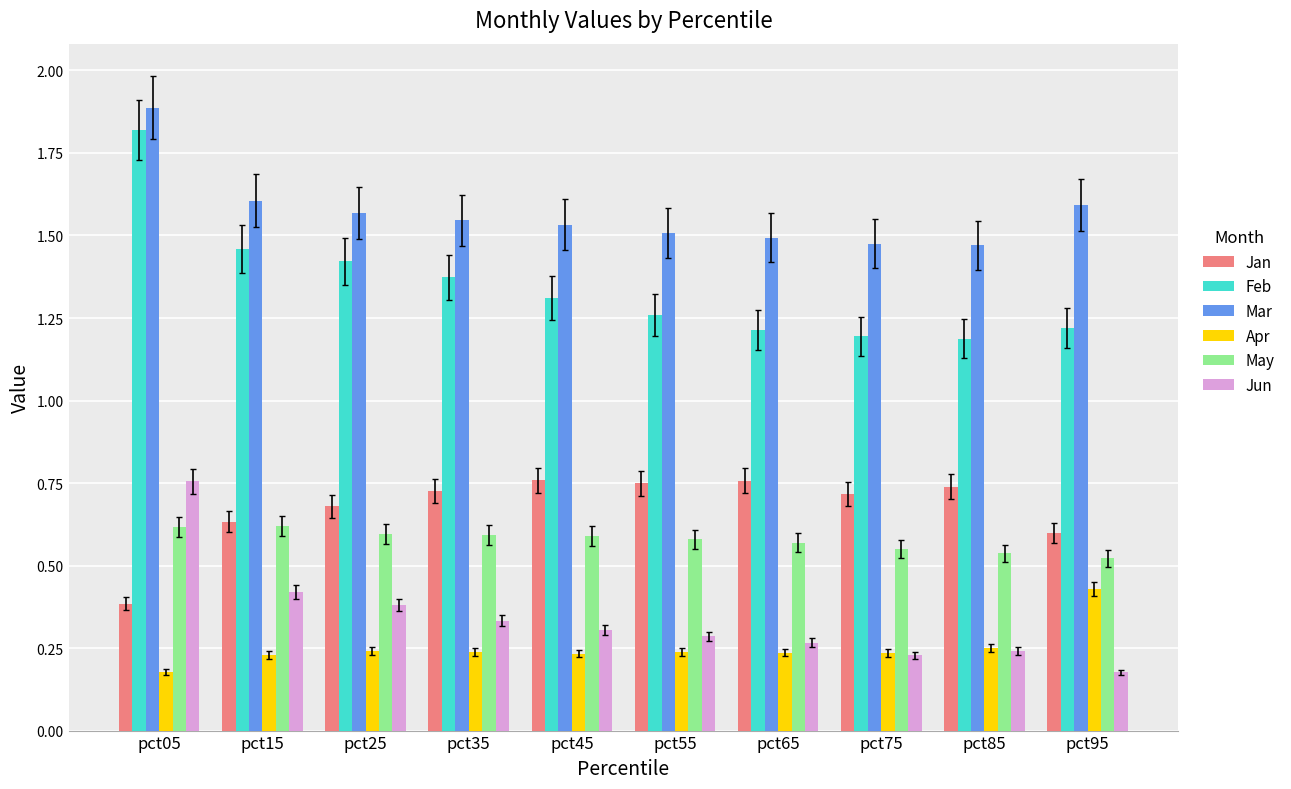

What is the difference between the second highest and minimum values in the May series?

0.1